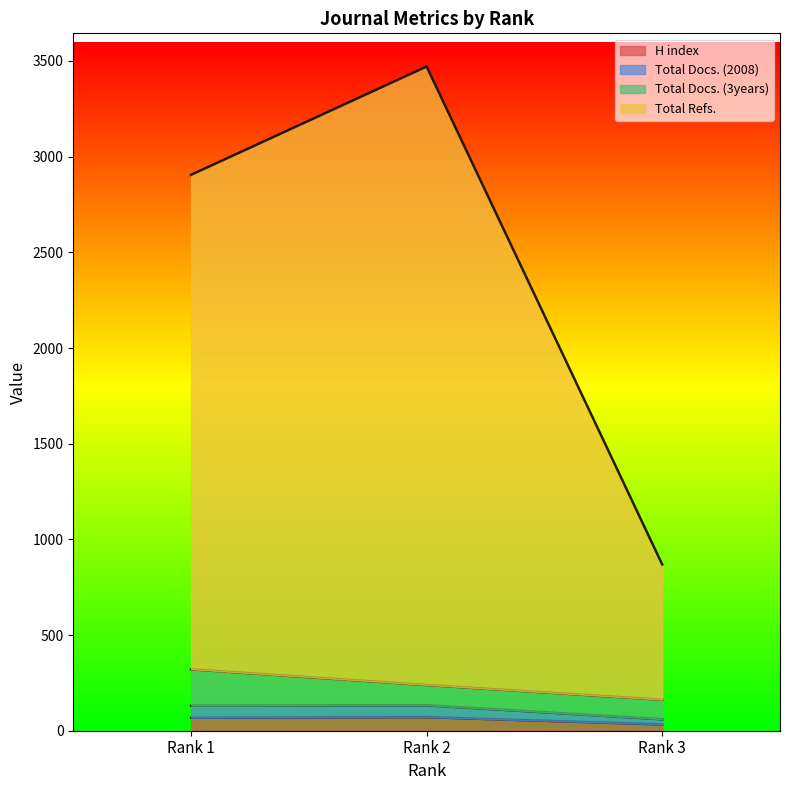

Which label corresponds to the smallest value in the chart?

Rank 3